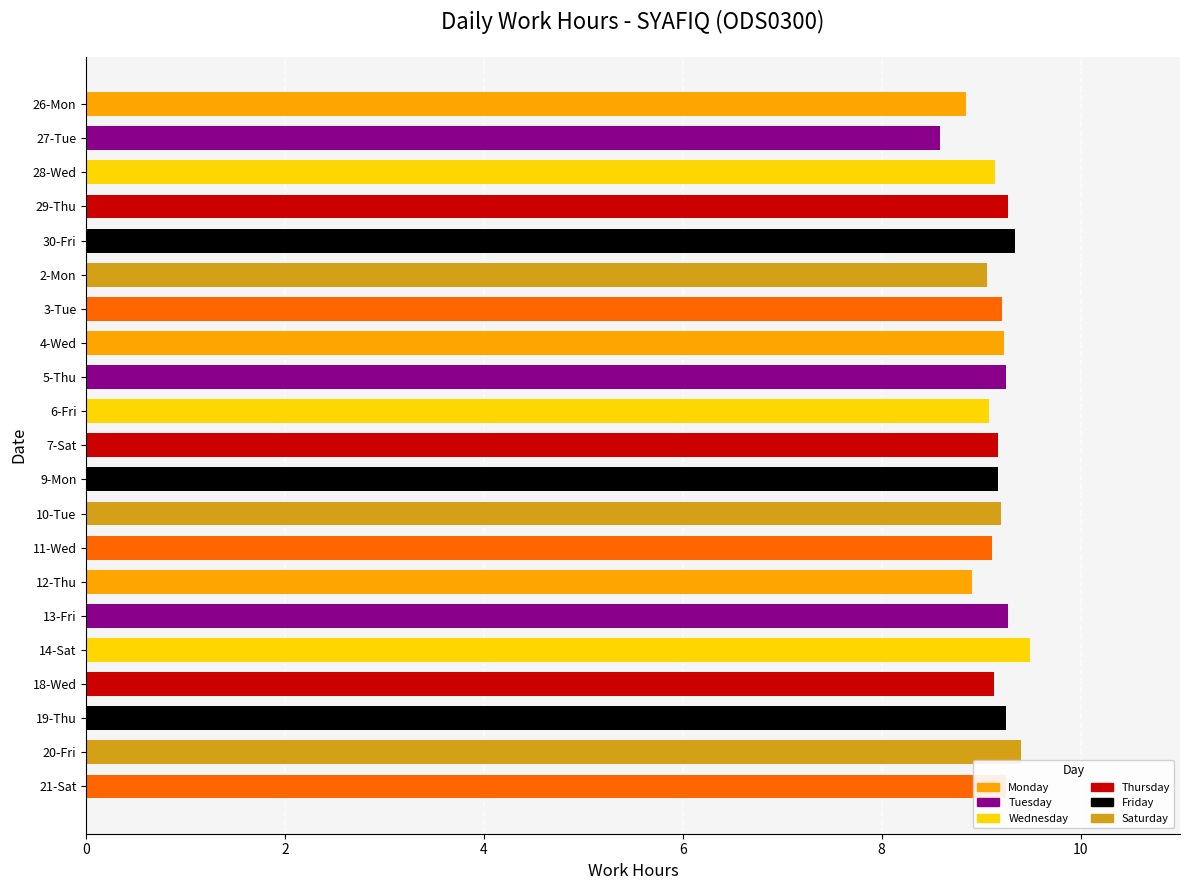

What is the sum of all values?

192.4